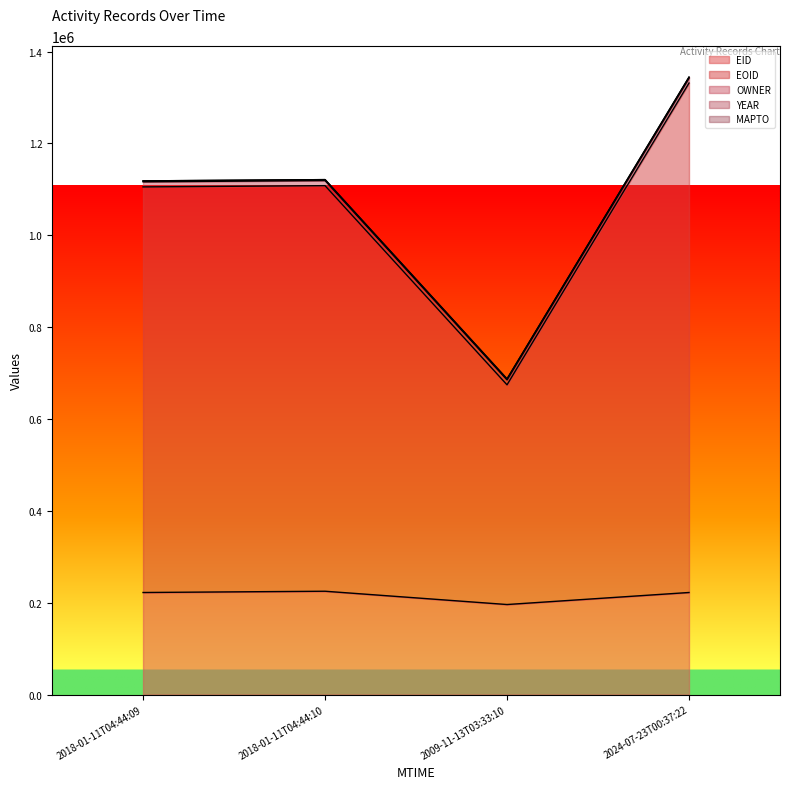

True or false: EID and YEAR cross at least once.

False